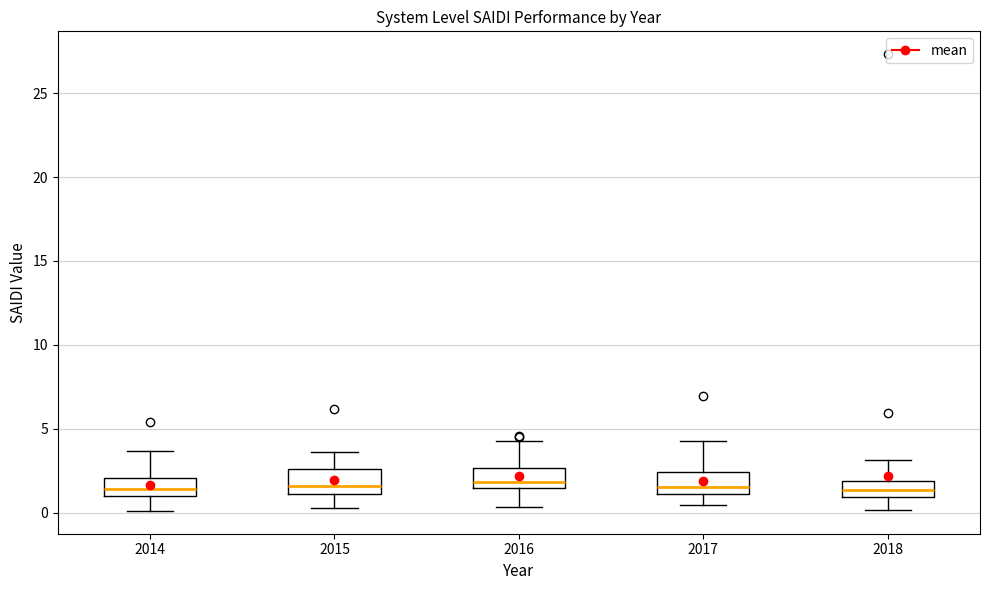

Reading left to right, transcribe this box plot: for each box, give where its median line is, the range the box spans, and where its two whiskers end, as read against the y-axis. The values are not printed on the chart, so give them approximately, as read against the axis.

2014: median 1.5, box 1.0 to 2.0, whiskers 0.0 to 3.5
2015: median 1.5, box 1.0 to 2.5, whiskers 0.5 to 3.5
2016: median 2.0, box 1.5 to 2.5, whiskers 0.5 to 4.5
2017: median 1.5, box 1.0 to 2.5, whiskers 0.5 to 4.5
2018: median 1.5, box 1.0 to 2.0, whiskers 0.0 to 3.0